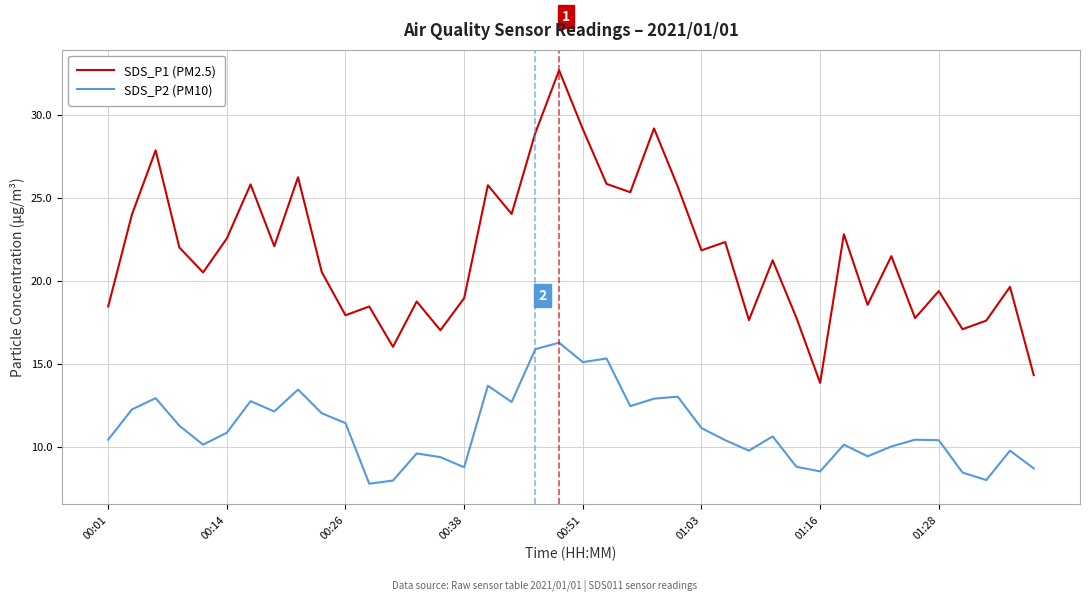

List the series in order of their overall mean, highest first.

SDS_P1 (PM2.5), SDS_P2 (PM10)